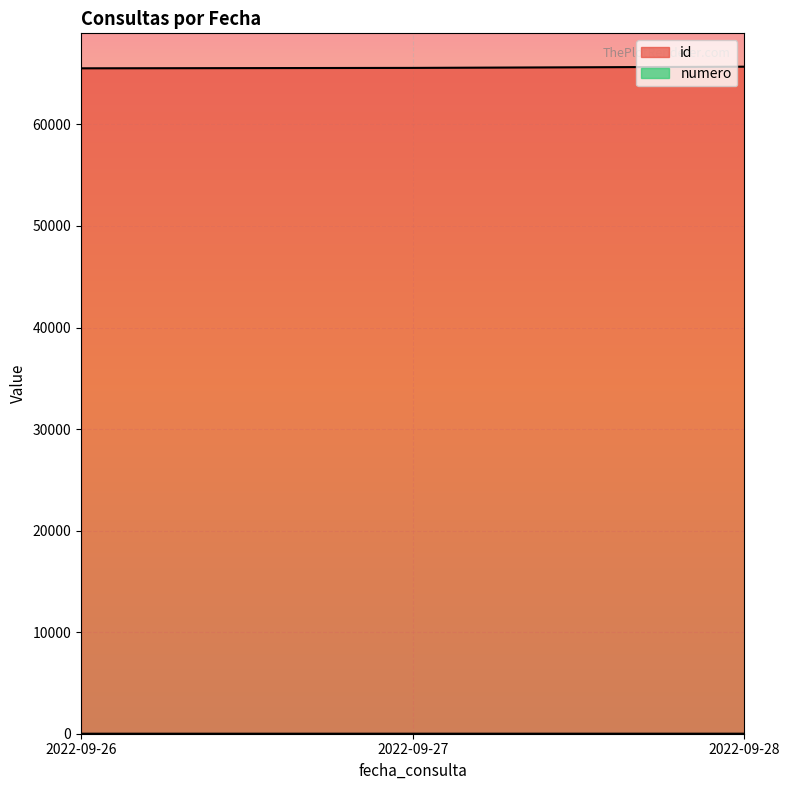

At which category is the sum across all series the highest?

2022-09-28